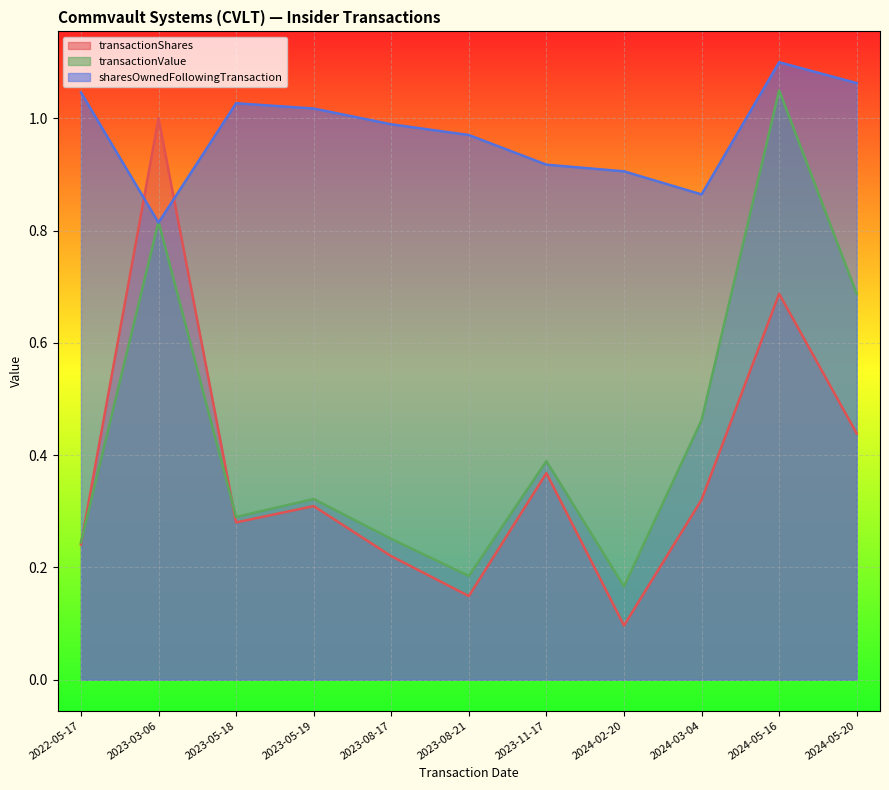

What is the average value of the transactionShares series?

0.4